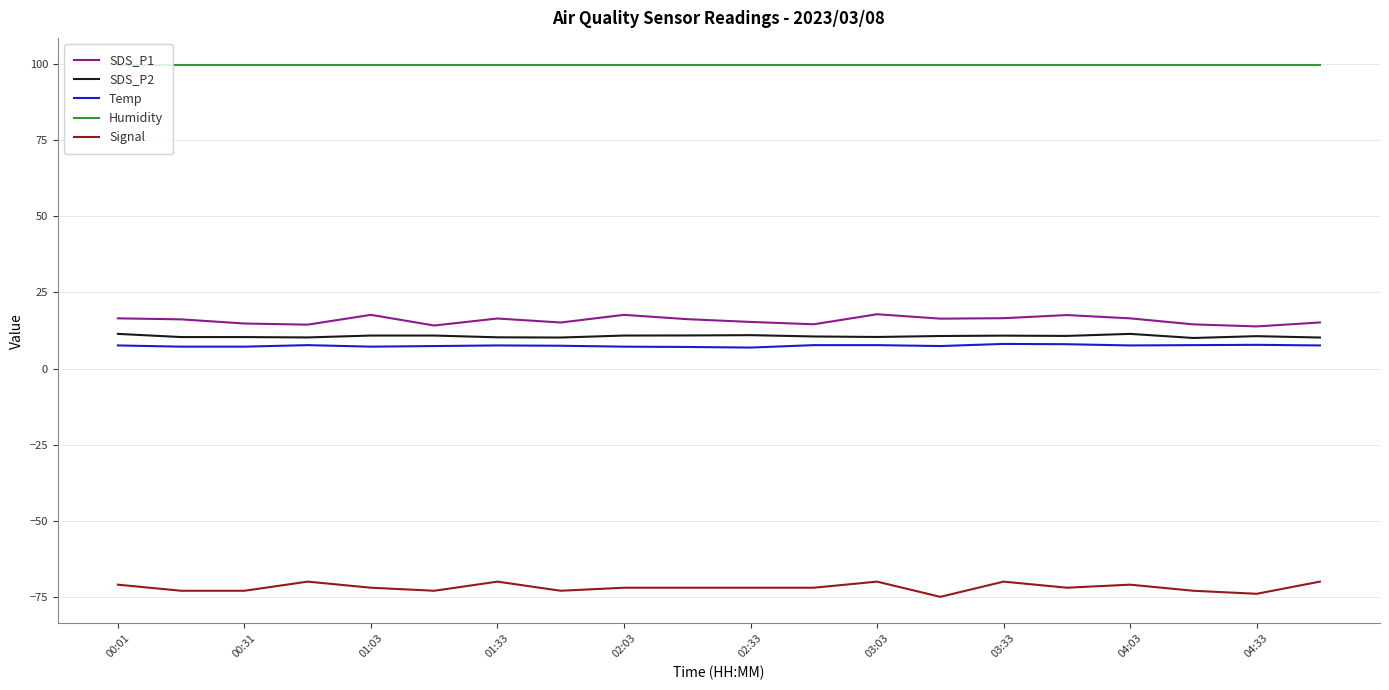

What is the highest value of the Temp series?

8.1